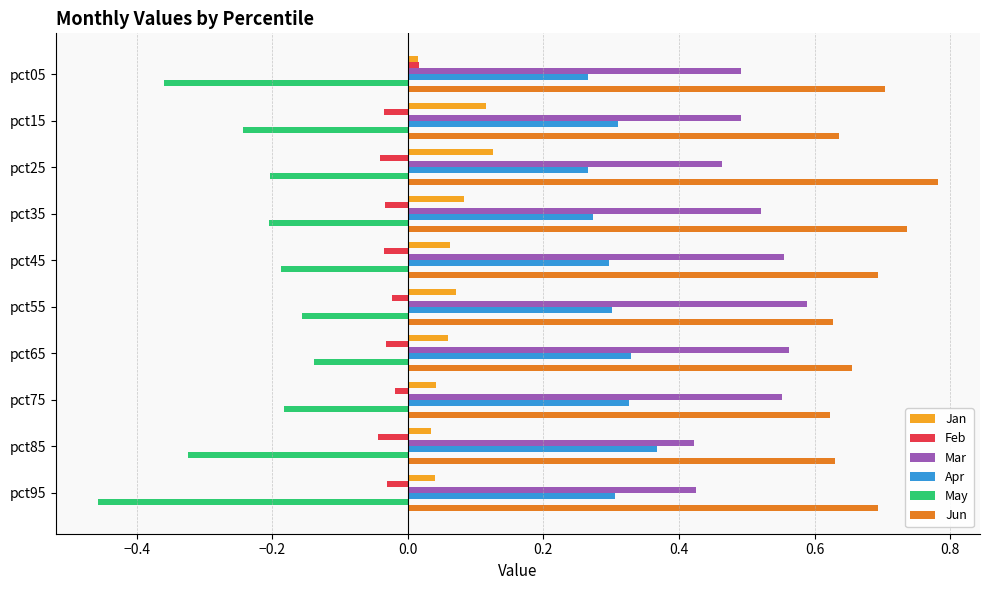

List the series in order of their peak value, lowest first.

May, Feb, Jan, Apr, Mar, Jun